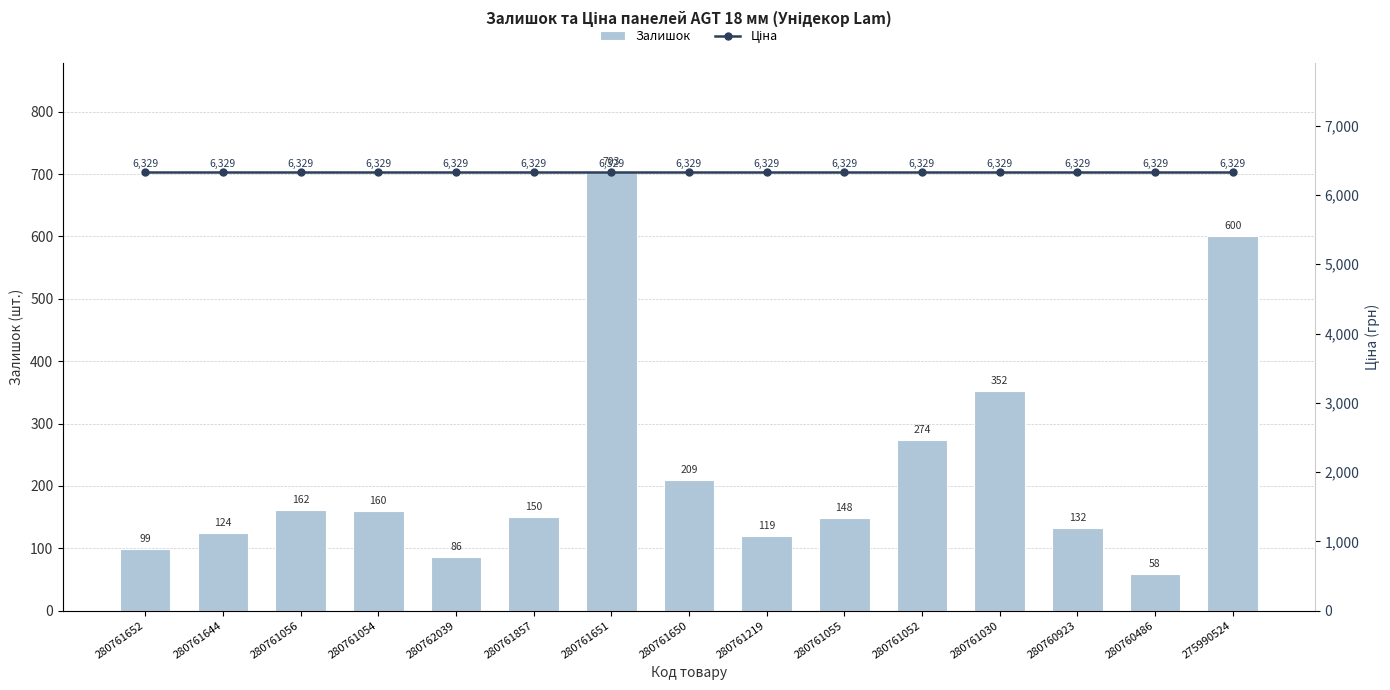

What is the difference between the maximum and minimum values in the Залишок series?

645